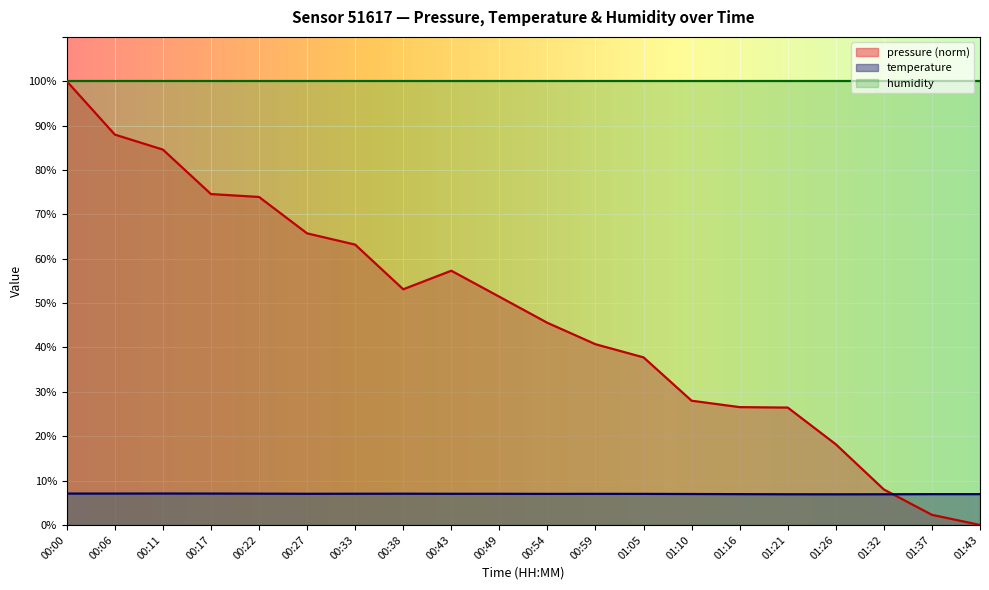

What are all the series names shown in the legend?

pressure (norm), temperature, humidity